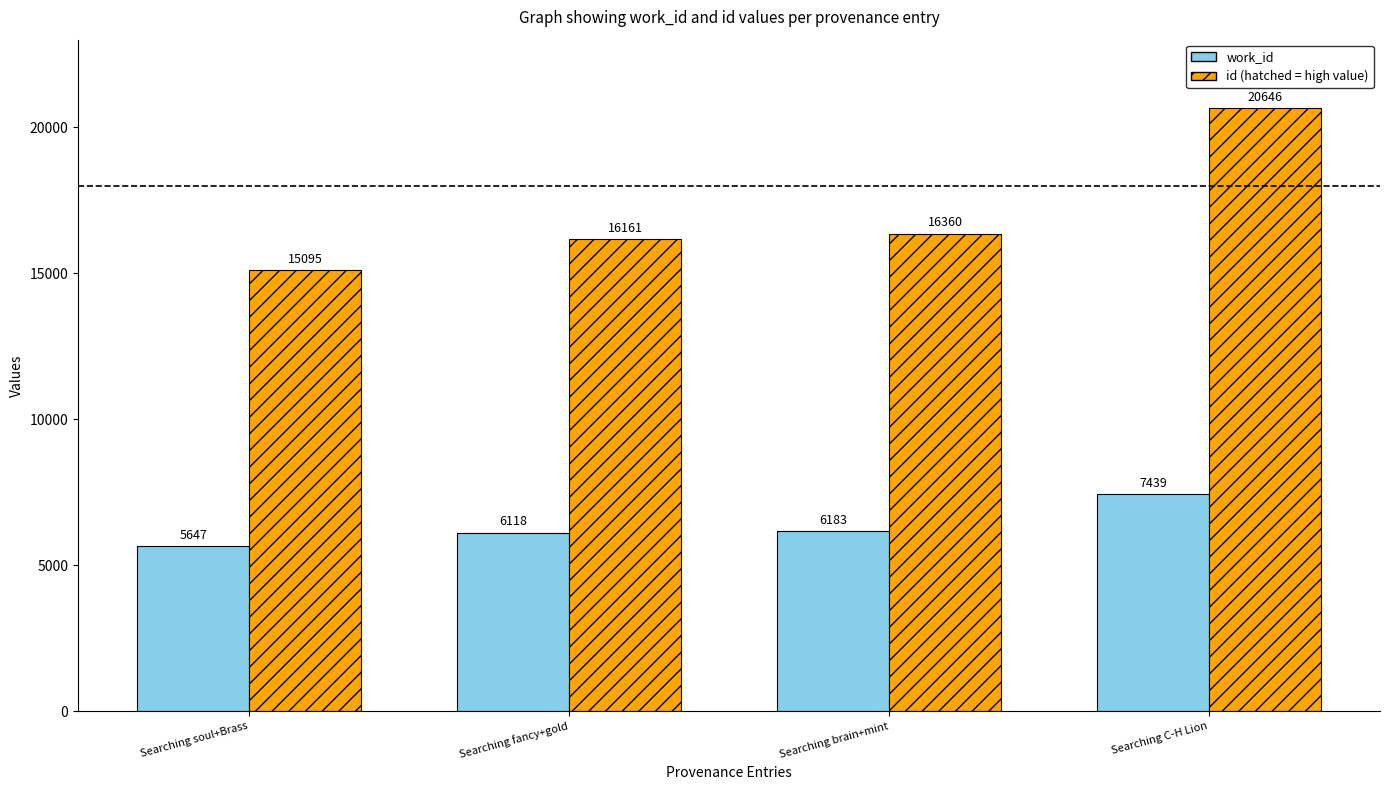

Does the chart contain stacked bars?

No